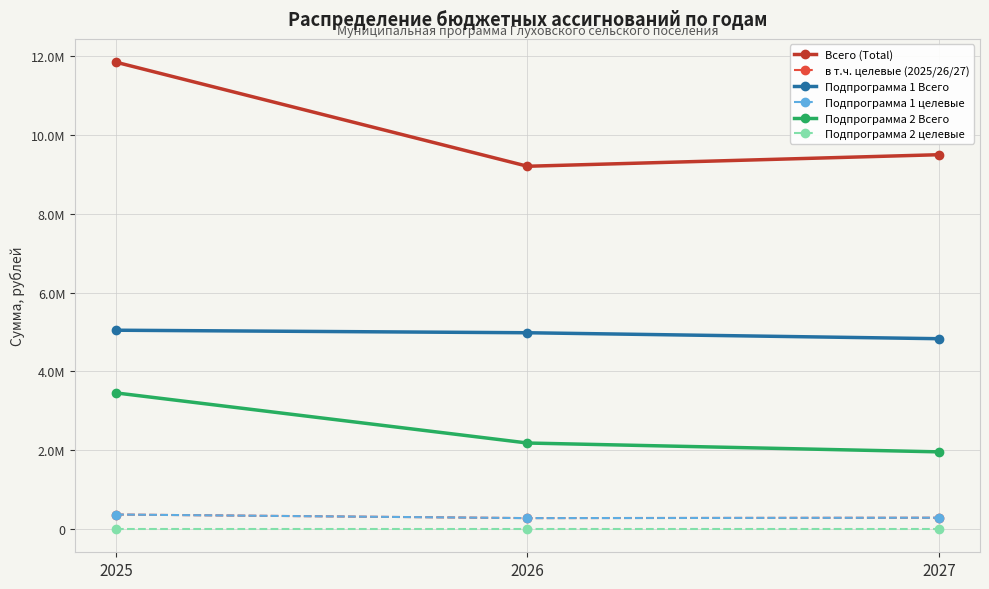

What is the difference between the second highest and minimum values in the Подпрограмма 1 целевые series?

9915.0